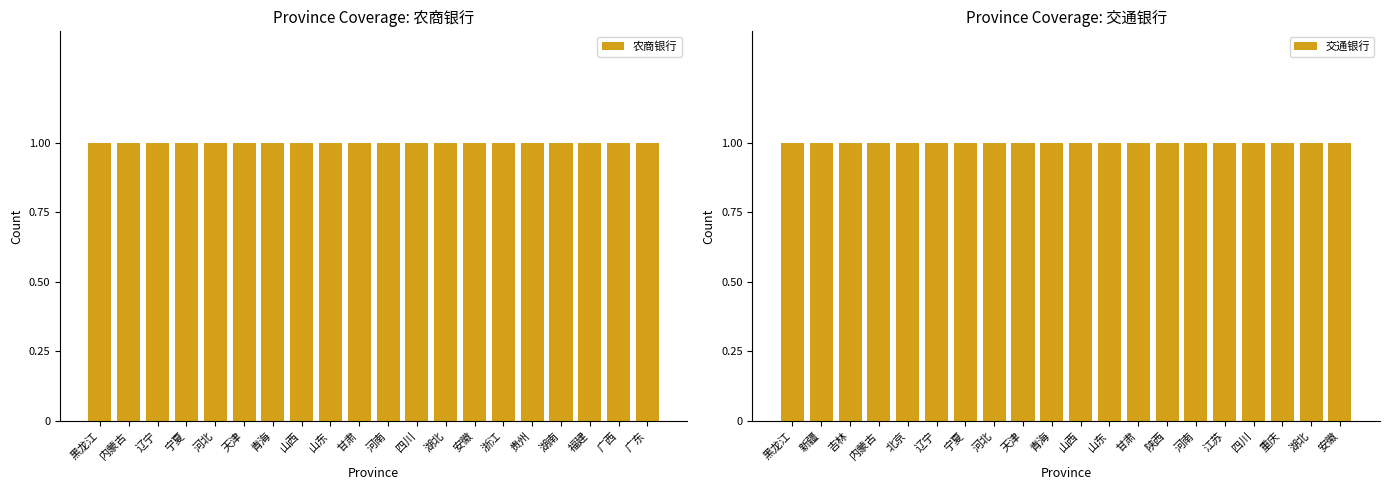

What are all the series names shown in the legend?

农商银行, 交通银行